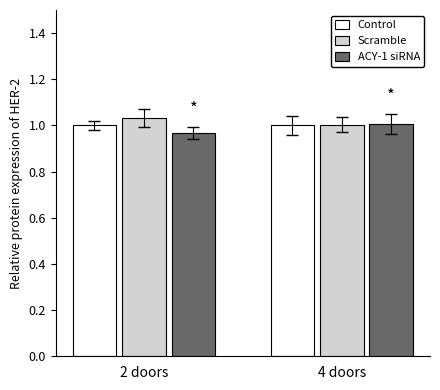

List the labels in order of ACY-1 siRNA value, largest first.

4 doors, 2 doors